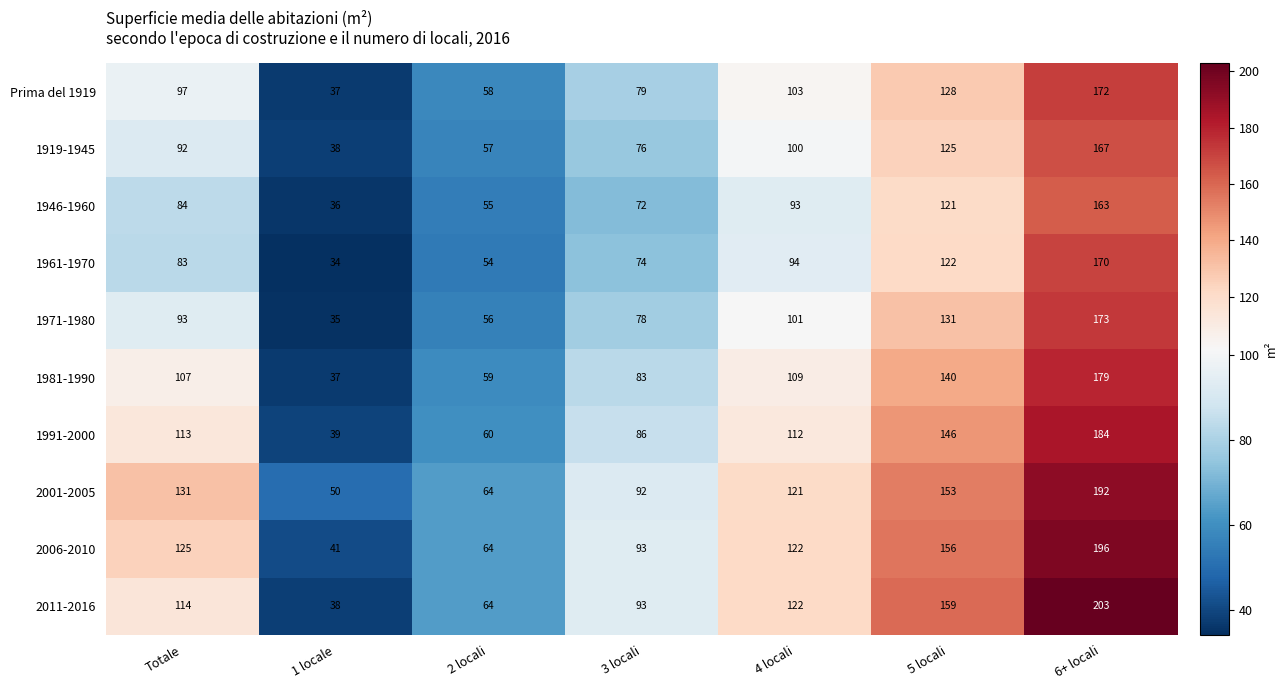

Is it true that 1961-1970 equals 34 at 1 locale?

True